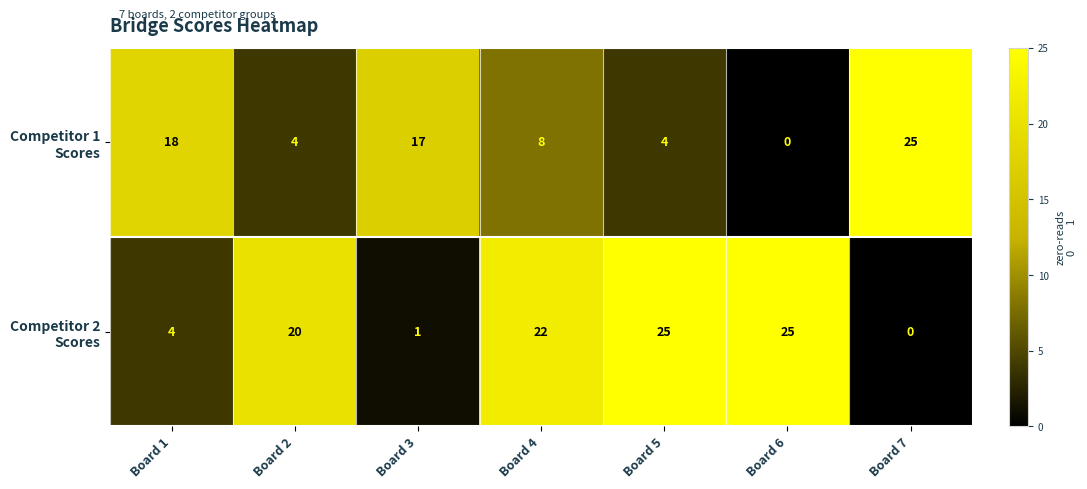

What is the spread (max minus min) of values at Board 5?

21